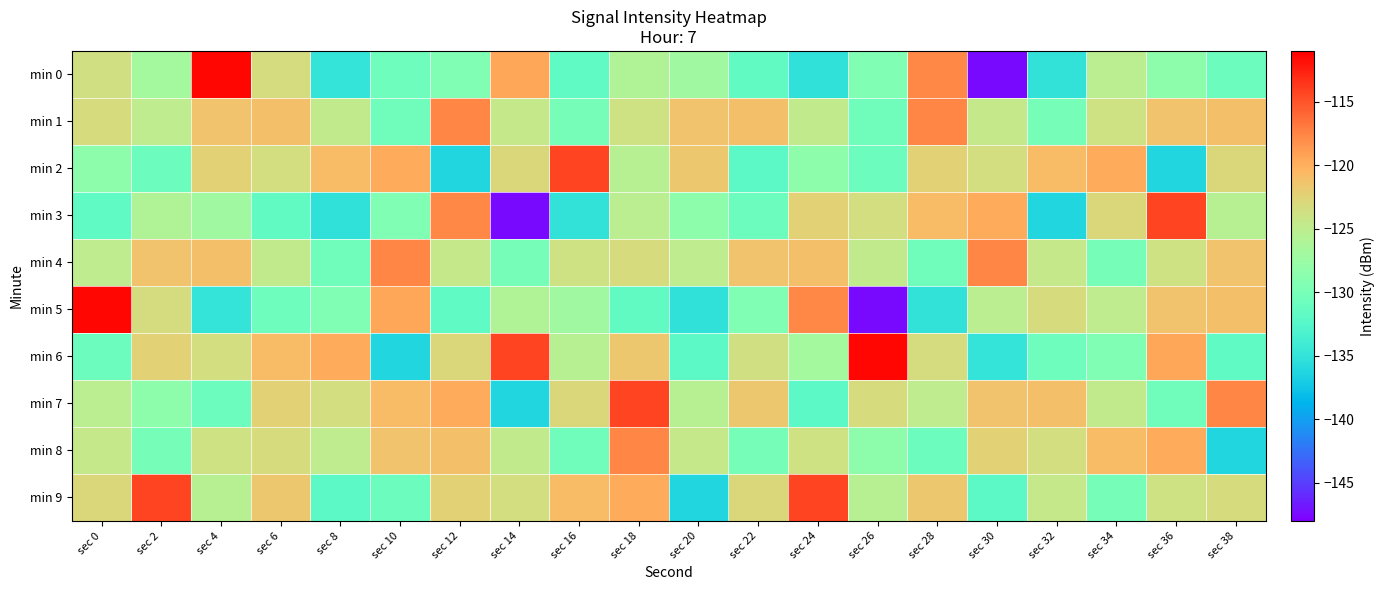

What is the greatest value displayed?

-111.3